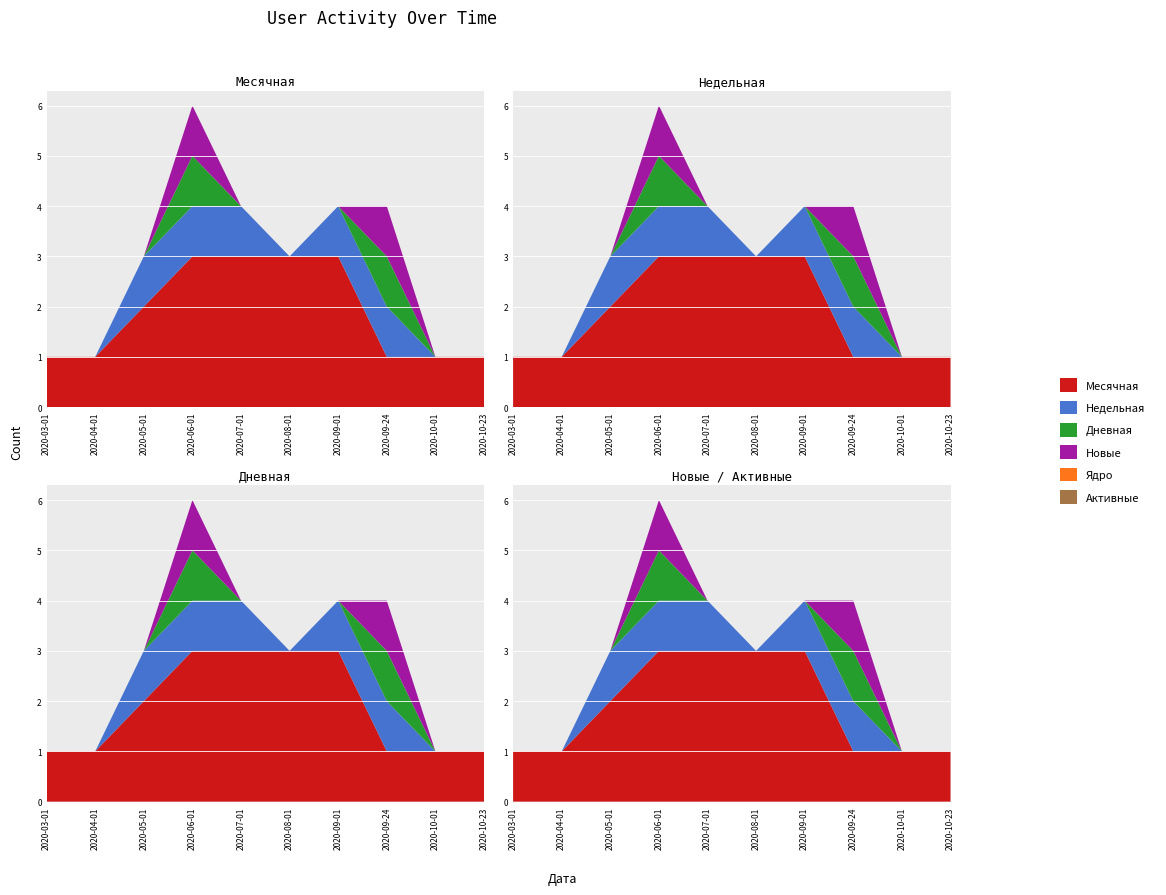

Reading right to left, what are all the values shown in this chart?

Месячная: 1	1	1	3	3	3	3	2	1	1
Недельная: 0	0	1	1	0	1	1	1	0	0
Дневная: 0	0	1	0	0	0	1	0	0	0
Новые: 0	0	1	0	0	0	1	0	0	0
Ядро: 0	0	0	0	0	0	0	0	0	0
Активные: 0	0	0	0	0	0	0	0	0	0